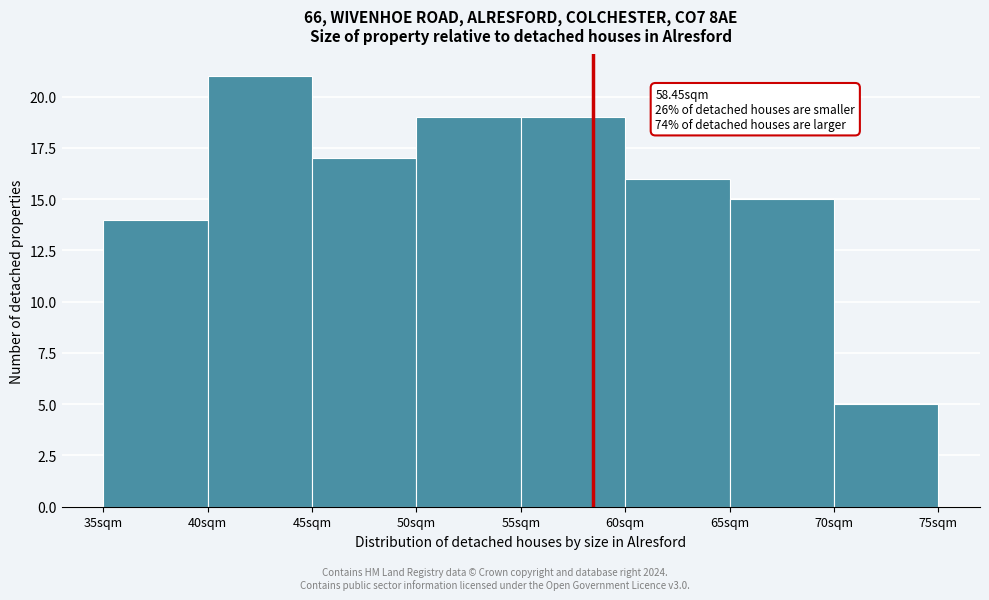

Over which range of the x-axis is the bar tallest?

40 to 45